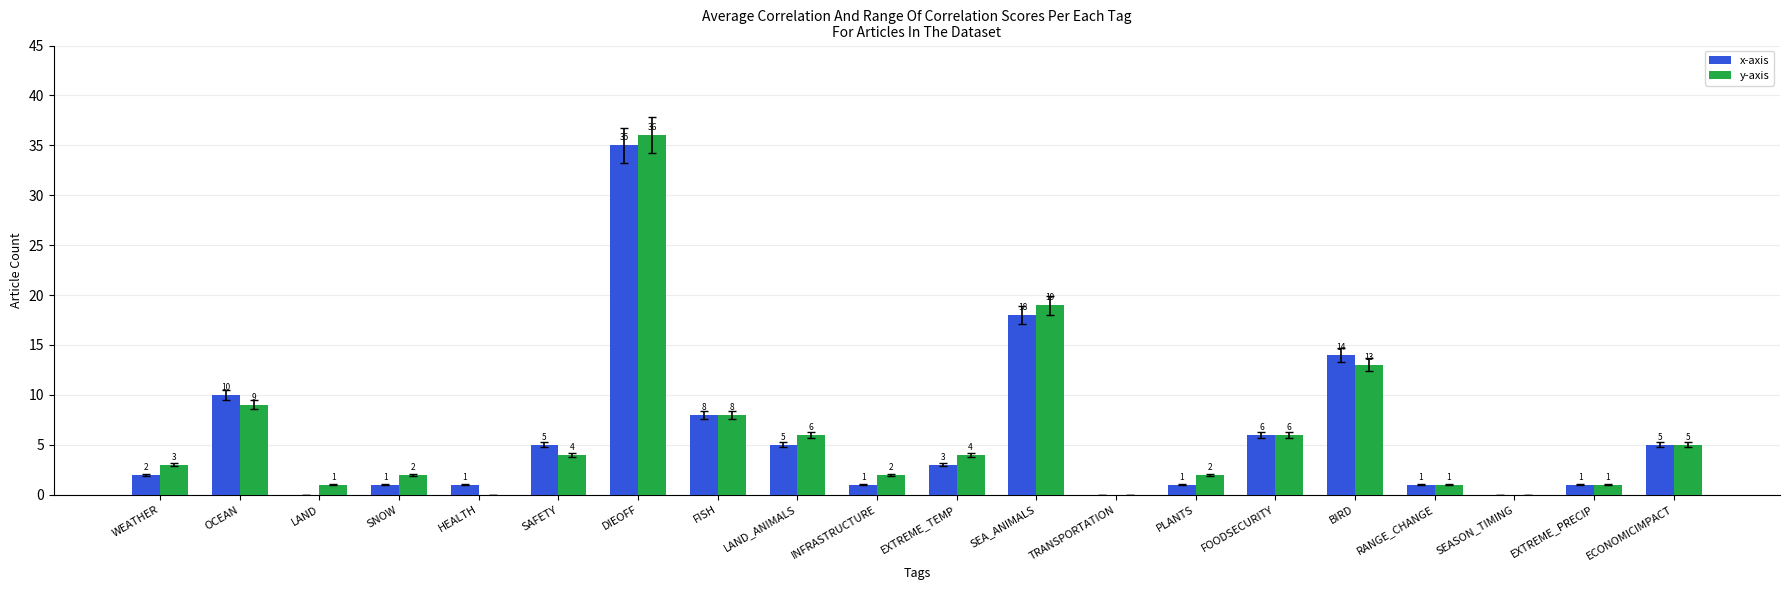

At which category does the chart reach its peak across all series?

DIEOFF